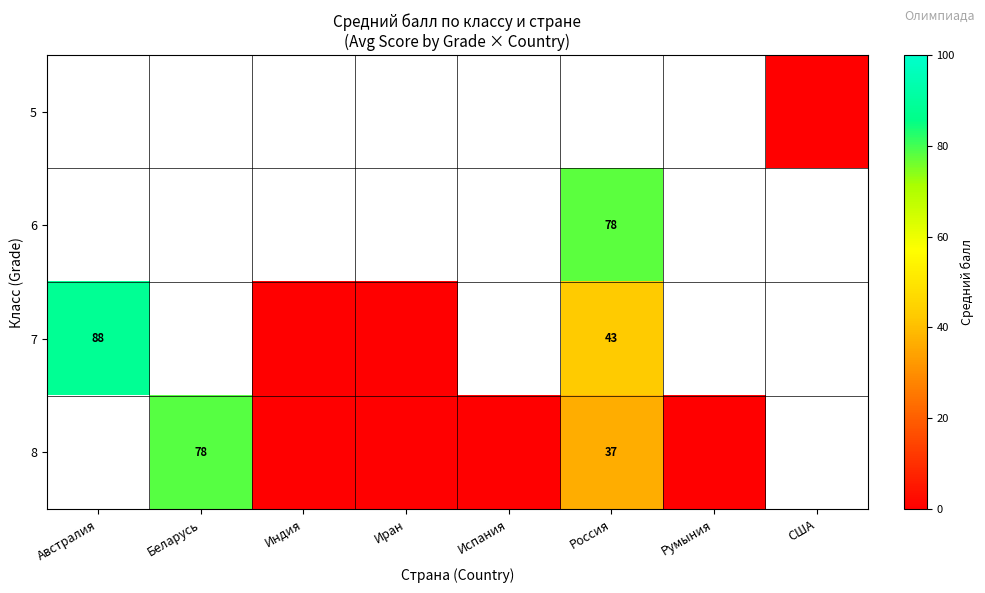

True or false: 8 has a value of 37 at Россия.

True